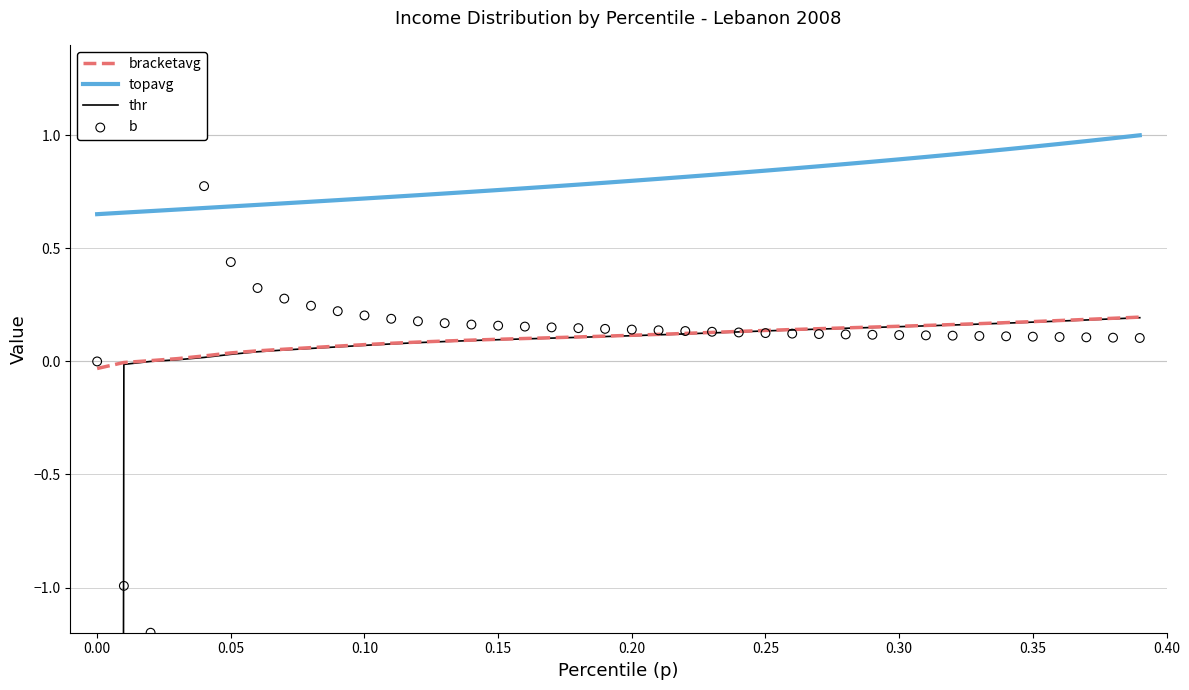

Which series has the largest total across all categories?

topavg